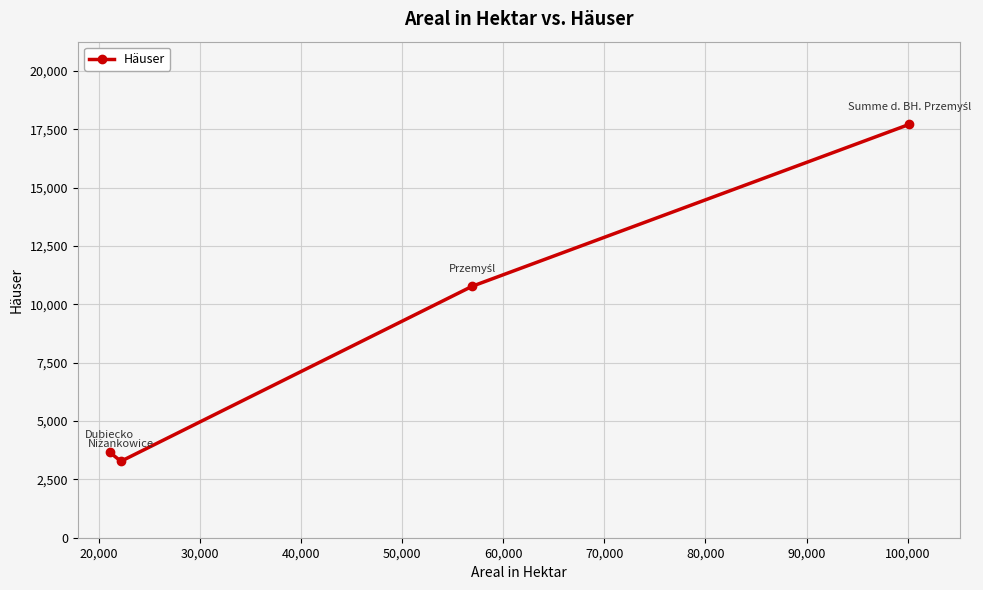

What is the smallest value displayed?

3276